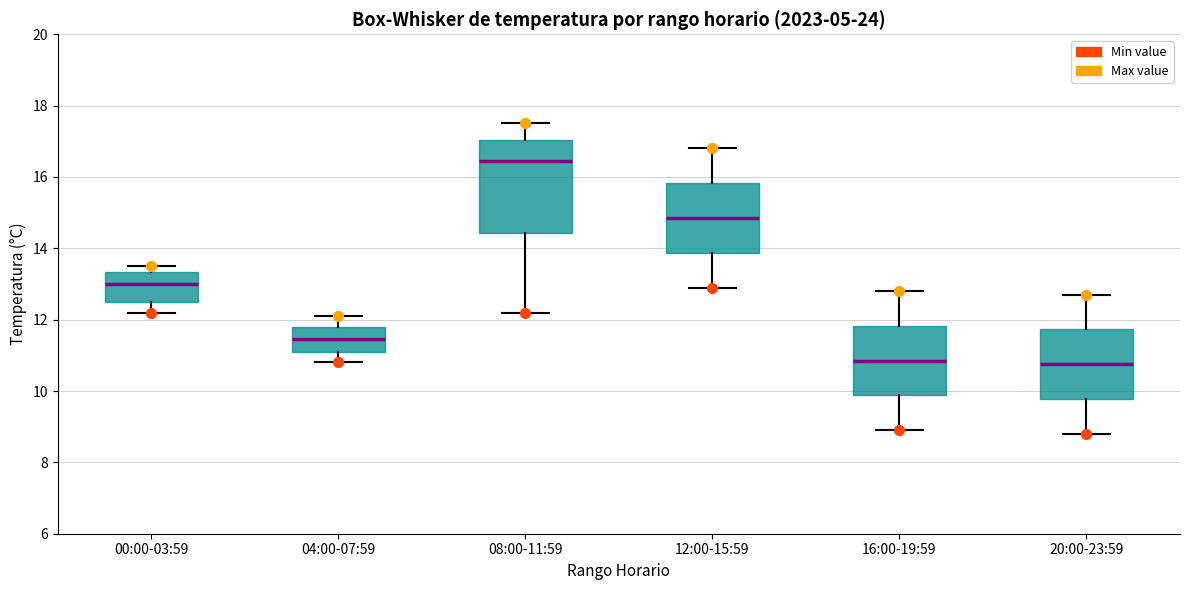

Reading left to right, read every box against the y-axis: the position of its median line, the range the box covers, and the ends of its whiskers. The values are not printed on the chart, so give them approximately, as read against the axis.

00:00-03:59: median 13.0, box 12.6 to 13.4, whiskers 12.2 to 13.6
04:00-07:59: median 11.4, box 11.2 to 11.8, whiskers 10.8 to 12.2
08:00-11:59: median 16.4, box 14.4 to 17.0, whiskers 12.2 to 17.6
12:00-15:59: median 14.8, box 13.8 to 15.8, whiskers 13.0 to 16.8
16:00-19:59: median 10.8, box 9.8 to 11.8, whiskers 9.0 to 12.8
20:00-23:59: median 10.8, box 9.8 to 11.8, whiskers 8.8 to 12.8